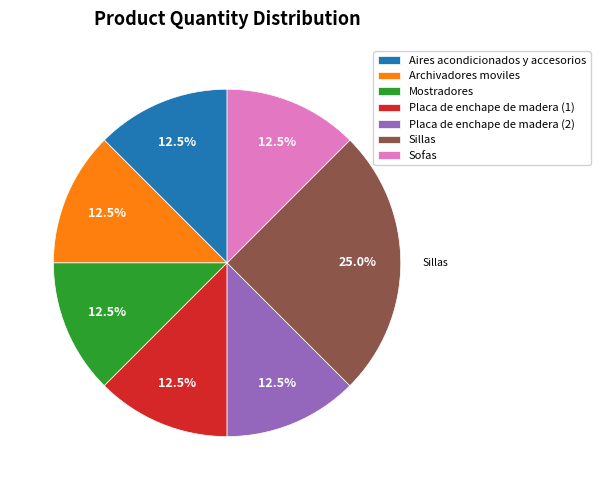

What is the largest slice in the pie chart?

Sillas